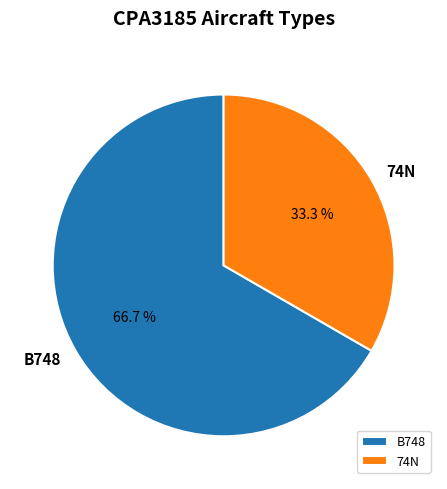

To the nearest percent, what portion does 74N represent?

33%